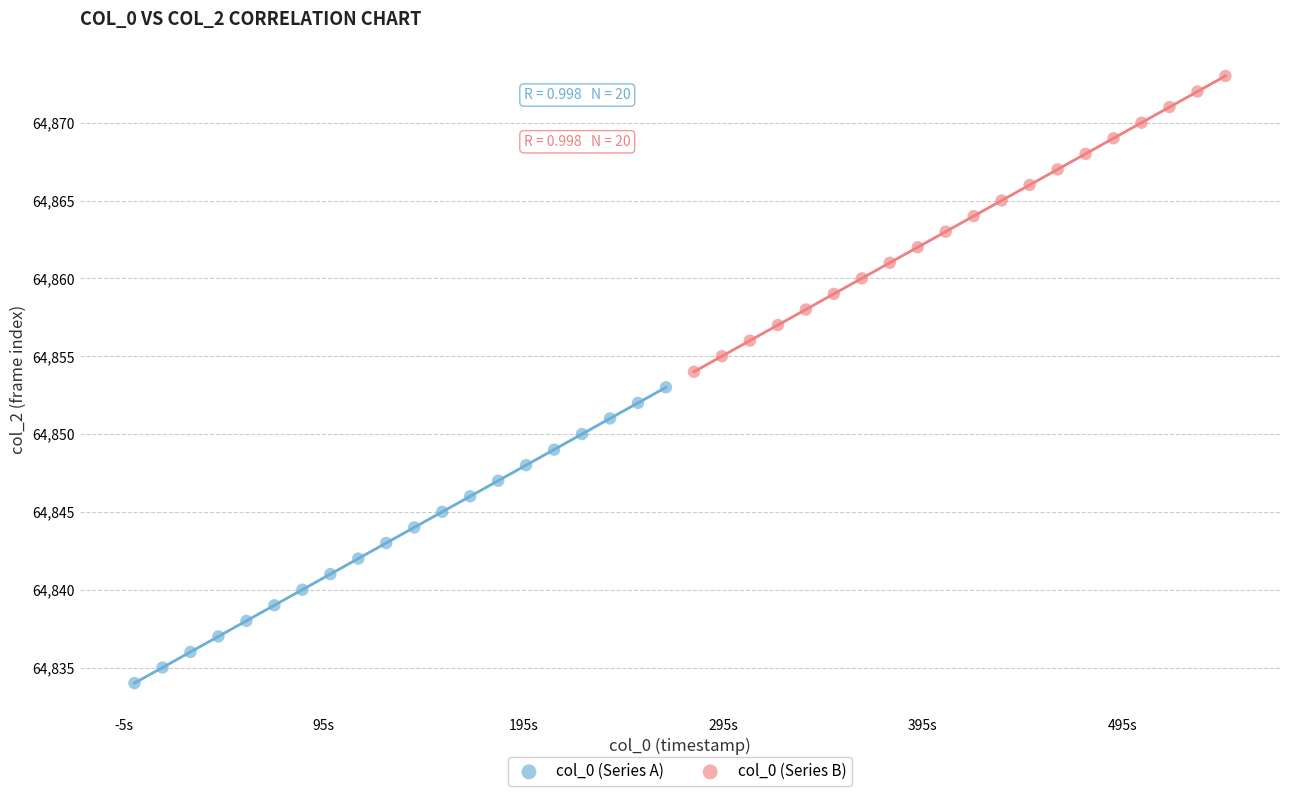

Which series contains the lowest Y value?

col_0 (Series A)